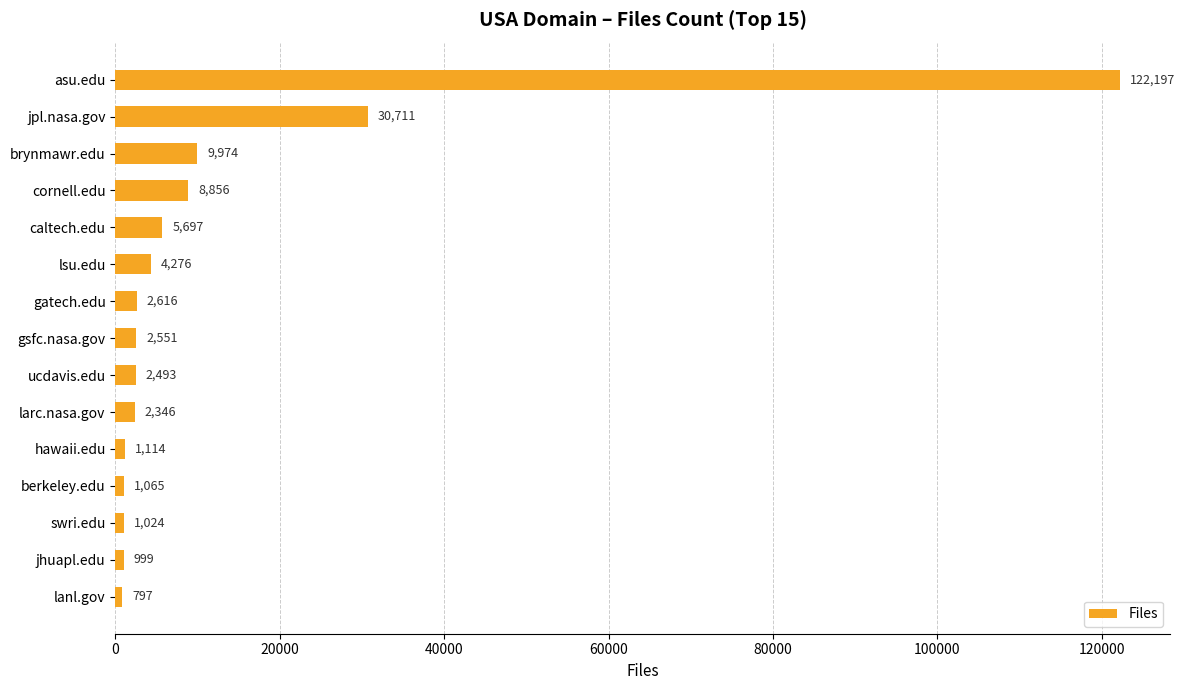

True or false: the data shows 2493 at ucdavis.edu.

True